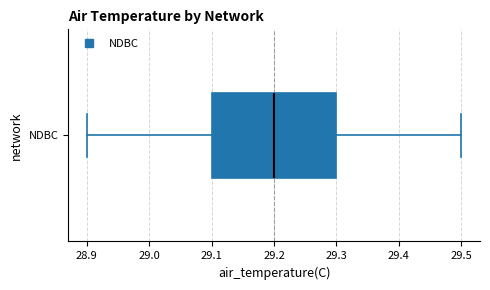

Transcribe this box plot: give where the median line is, the range the box spans, and where the two whiskers end, as read against the x-axis. The values are not printed on the chart, so give them approximately, as read against the axis.

median 29.2, box 29.1 to 29.3, whiskers 28.9 to 29.5